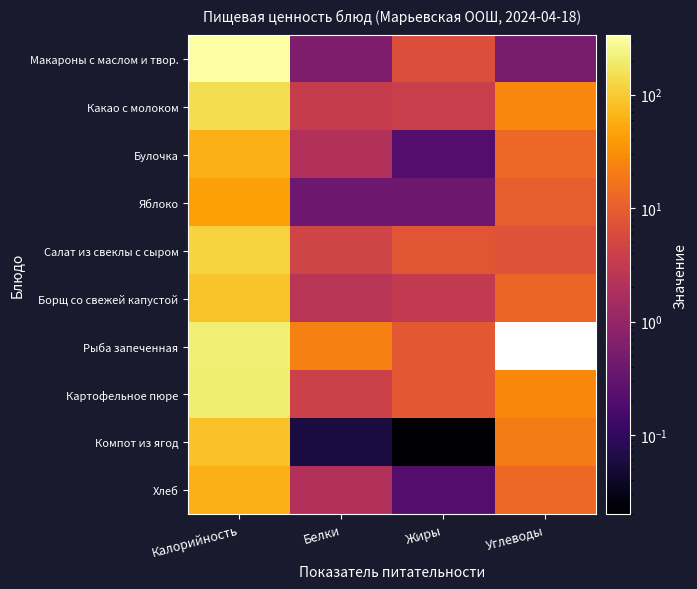

What is the difference between the Картофельное пюре values at Белки and Калорийность?

194.7